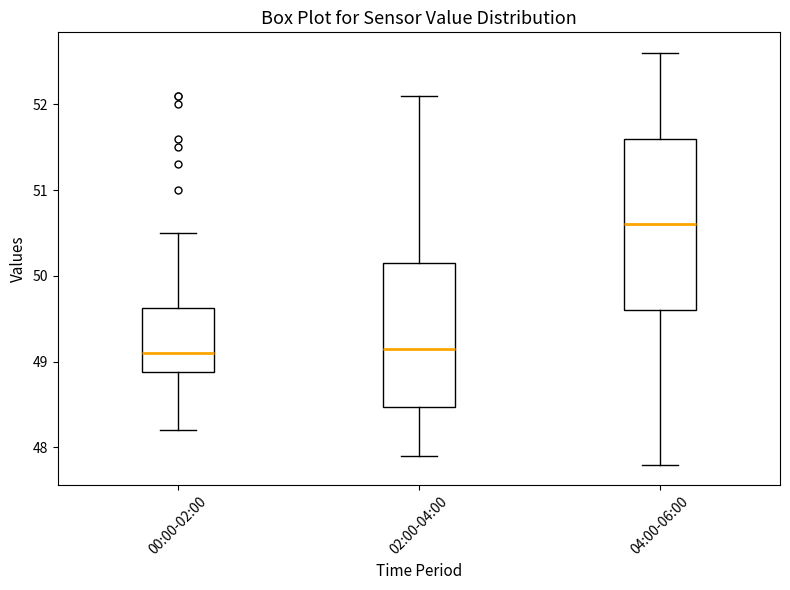

Reading left to right, read every box against the y-axis: the position of its median line, the range the box covers, and the ends of its whiskers. The values are not printed on the chart, so give them approximately, as read against the axis.

00:00-02:00: median 49.1, box 48.9 to 49.6, whiskers 48.2 to 50.5
02:00-04:00: median 49.2, box 48.5 to 50.2, whiskers 47.9 to 52.1
04:00-06:00: median 50.6, box 49.6 to 51.6, whiskers 47.8 to 52.6